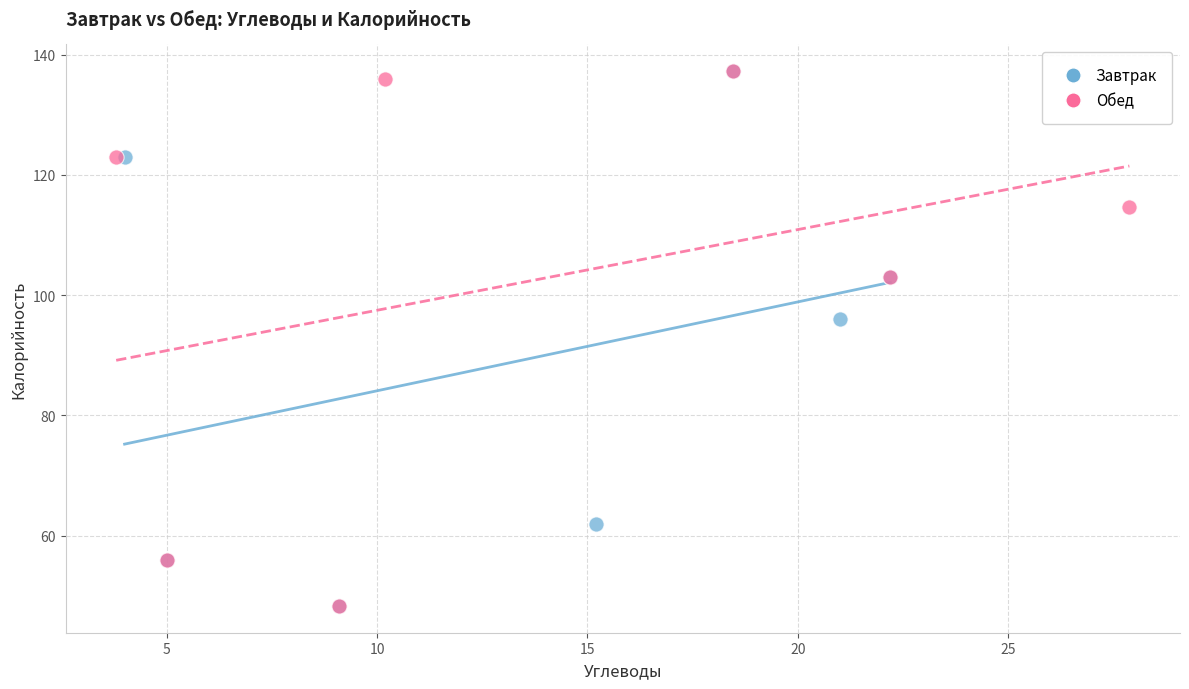

What are all the series names shown in the legend?

Завтрак, Обед